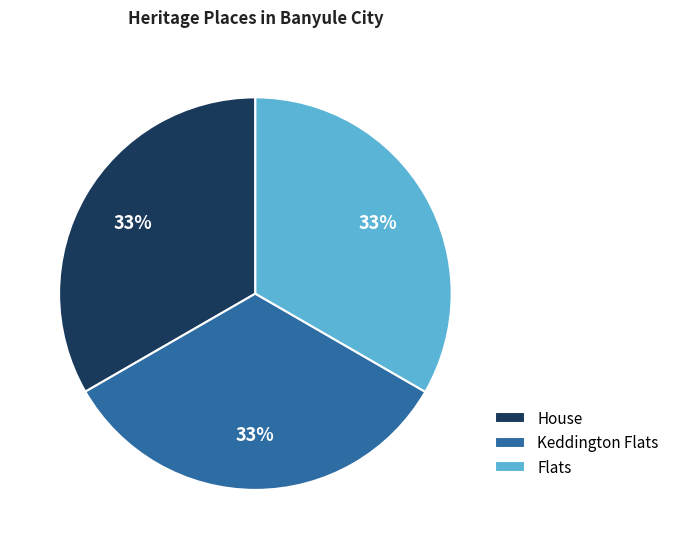

Is it true that House is 43% of the pie?

False